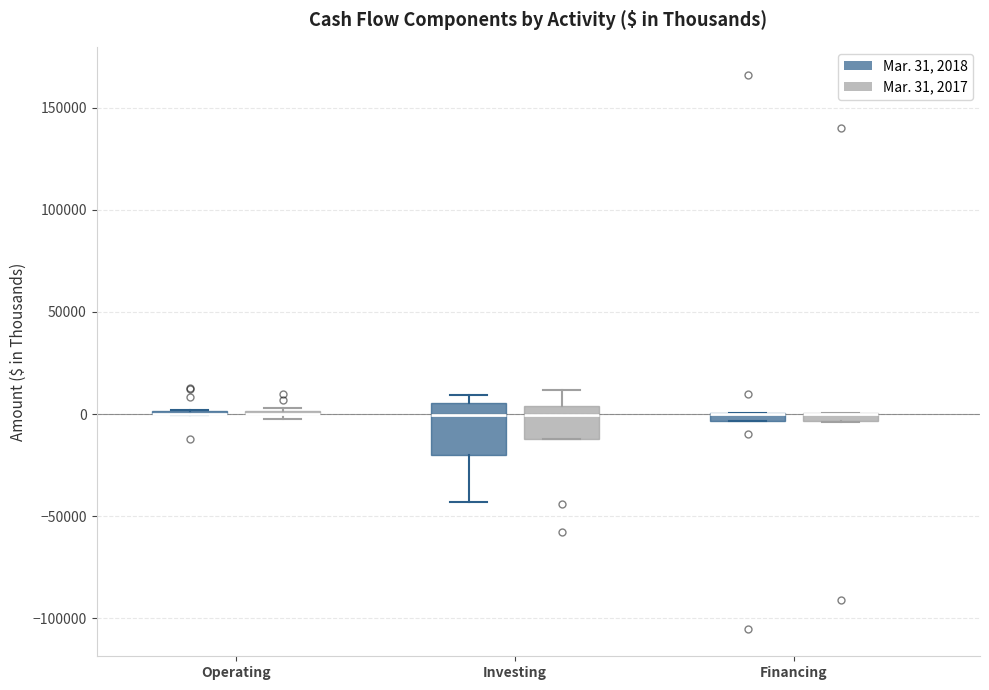

Comparing the boxes themselves (not the whiskers), which one is the tallest?

Investing (Mar. 31, 2018)